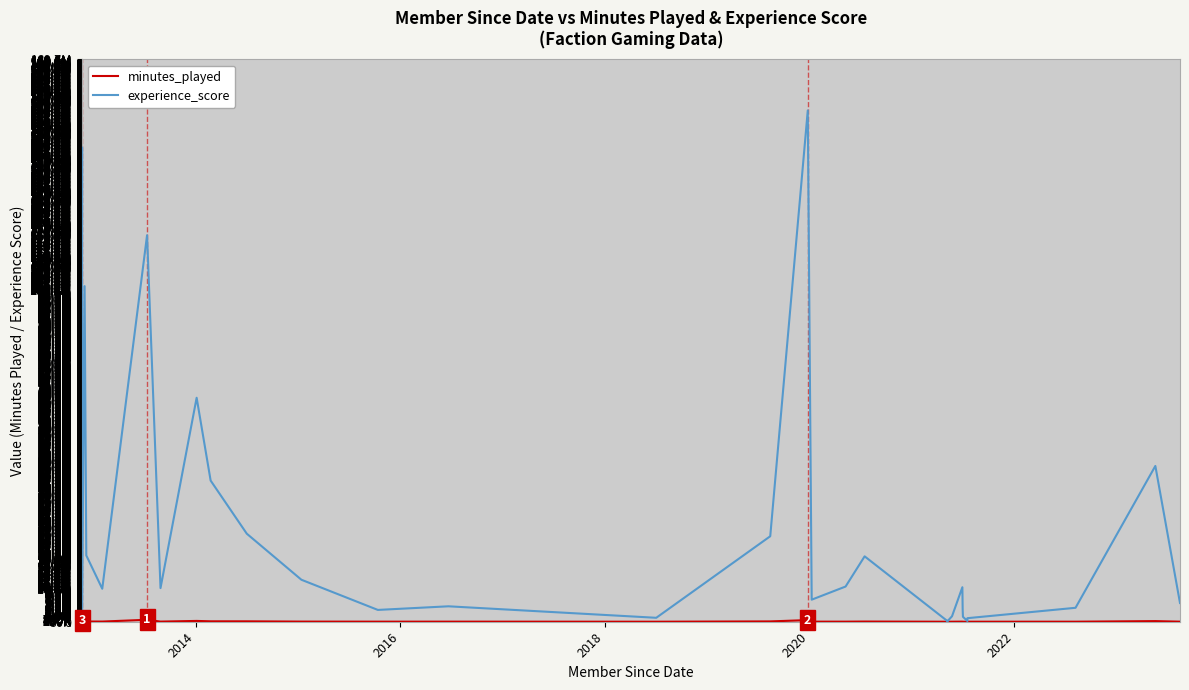

In minutes_played, how many points are lower than both neighbors (excluding endpoints)?

11